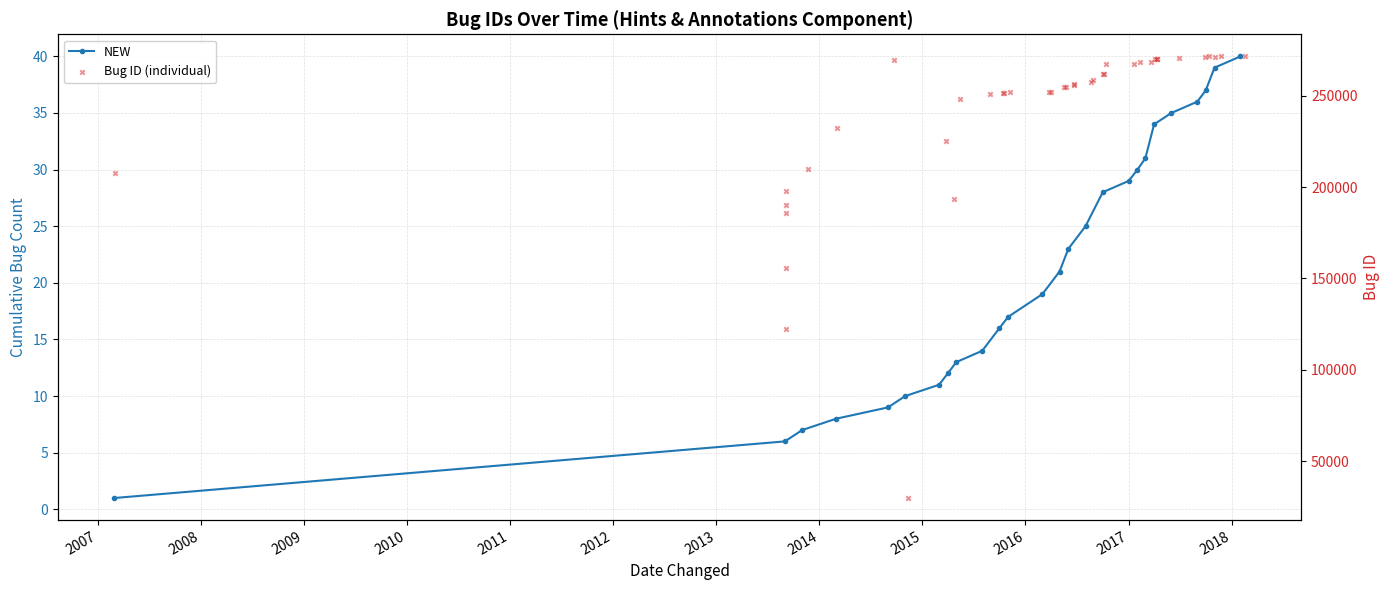

Which has a higher value, 2013-09-04 or 2016-03-26?

2016-03-26